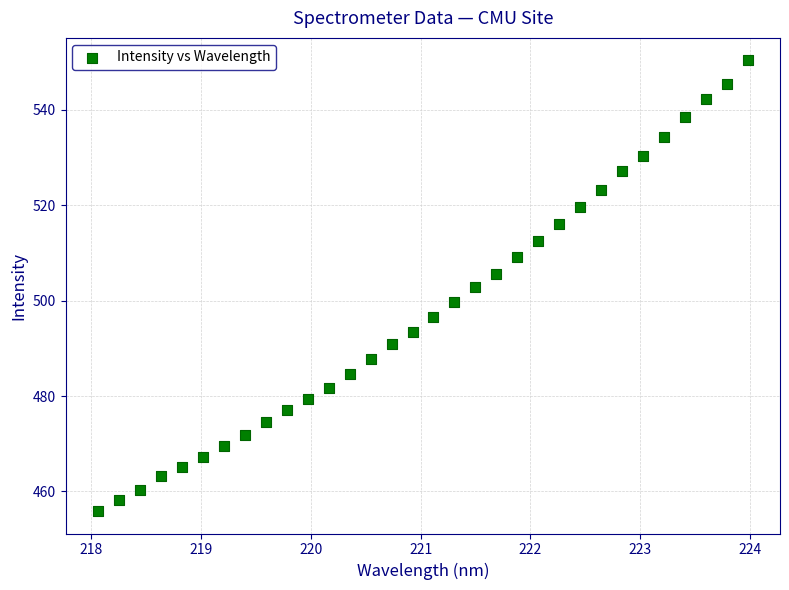

What is the range of X values (max minus min)?

5.9